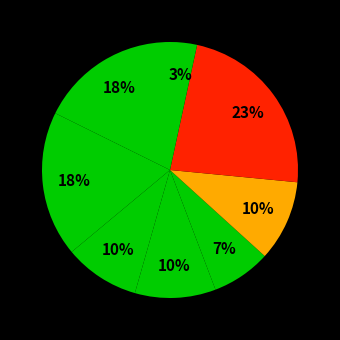

Count the number of slices in the pie.

8